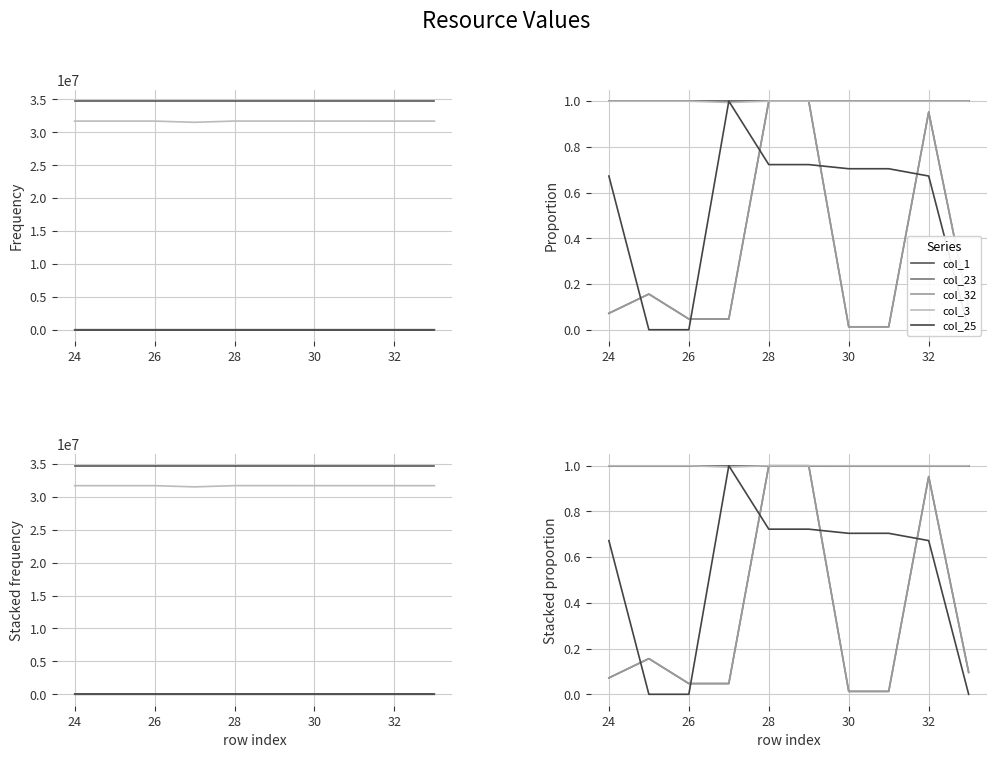

Between 22 and 32, which series saw the biggest shift?

col_23